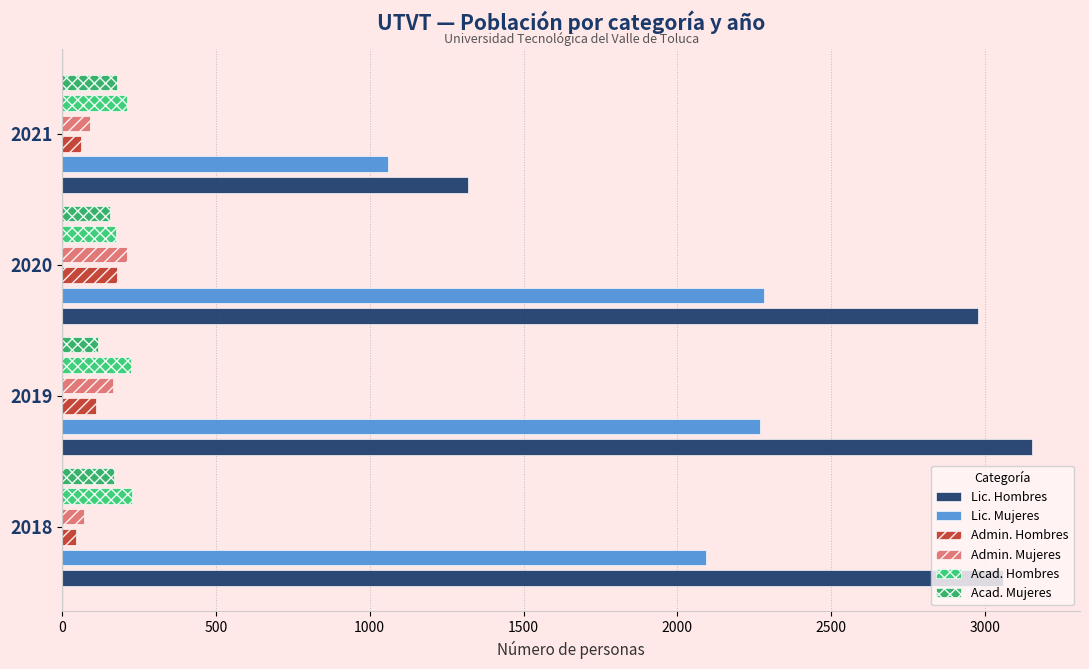

Is it true that Lic. Mujeres equals 909 at 2018?

False